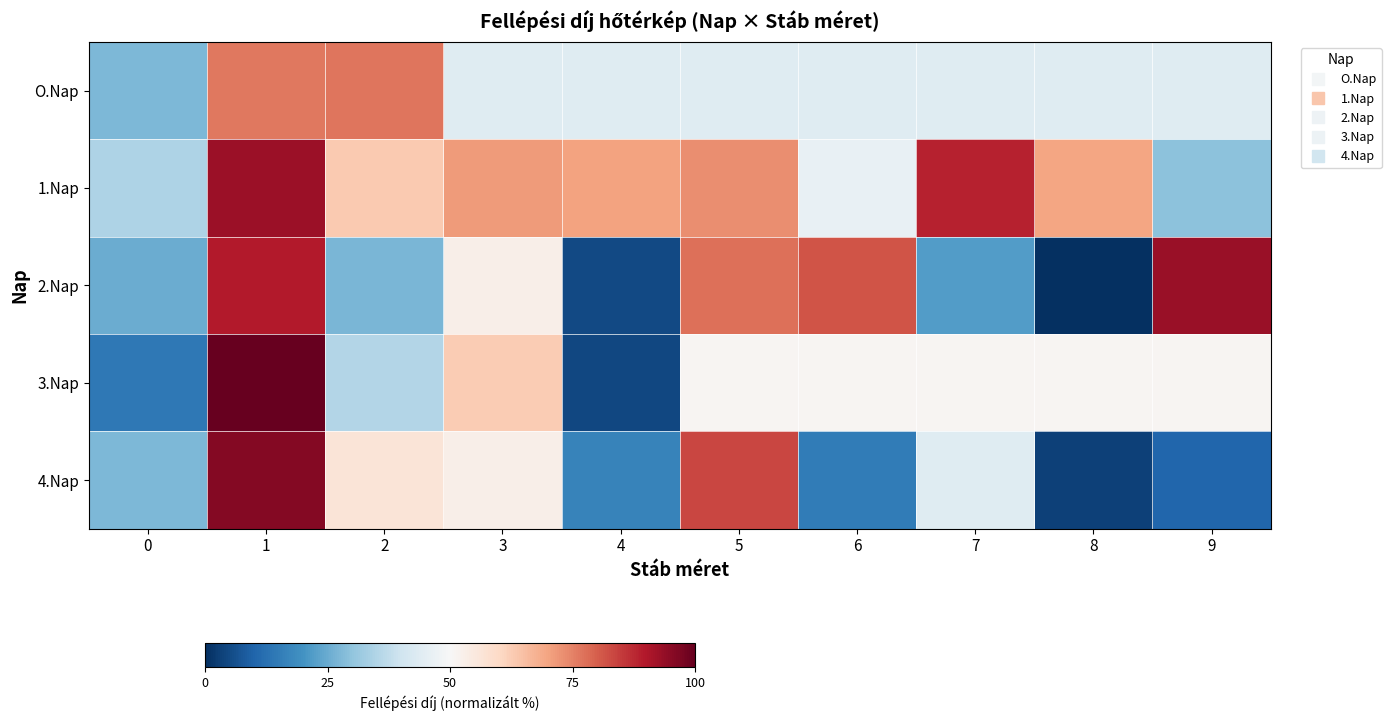

Reading left to right, what are all the values shown in this chart?

O.Nap: 0=27.6	1=76.2	2=76.8	3=43.9	4=43.9	5=43.9	6=43.9	7=43.9	8=43.9	9=43.9
1.Nap: 0=34.5	1=92.9	2=63.0	3=71.2	4=70.2	5=73.2	6=46.4	7=88.5	8=69.5	9=29.4
2.Nap: 0=25.3	1=89.5	2=27.1	3=53.1	4=4.8	5=77.4	6=81.5	7=22.2	8=0.0	9=93.2
3.Nap: 0=14.4	1=100.0	2=35.2	3=62.6	4=4.6	5=51.0	6=51.0	7=51.0	8=51.0	9=51.0
4.Nap: 0=27.6	1=95.9	2=56.5	3=52.9	4=16.5	5=83.3	6=15.0	7=43.8	8=3.2	9=10.2